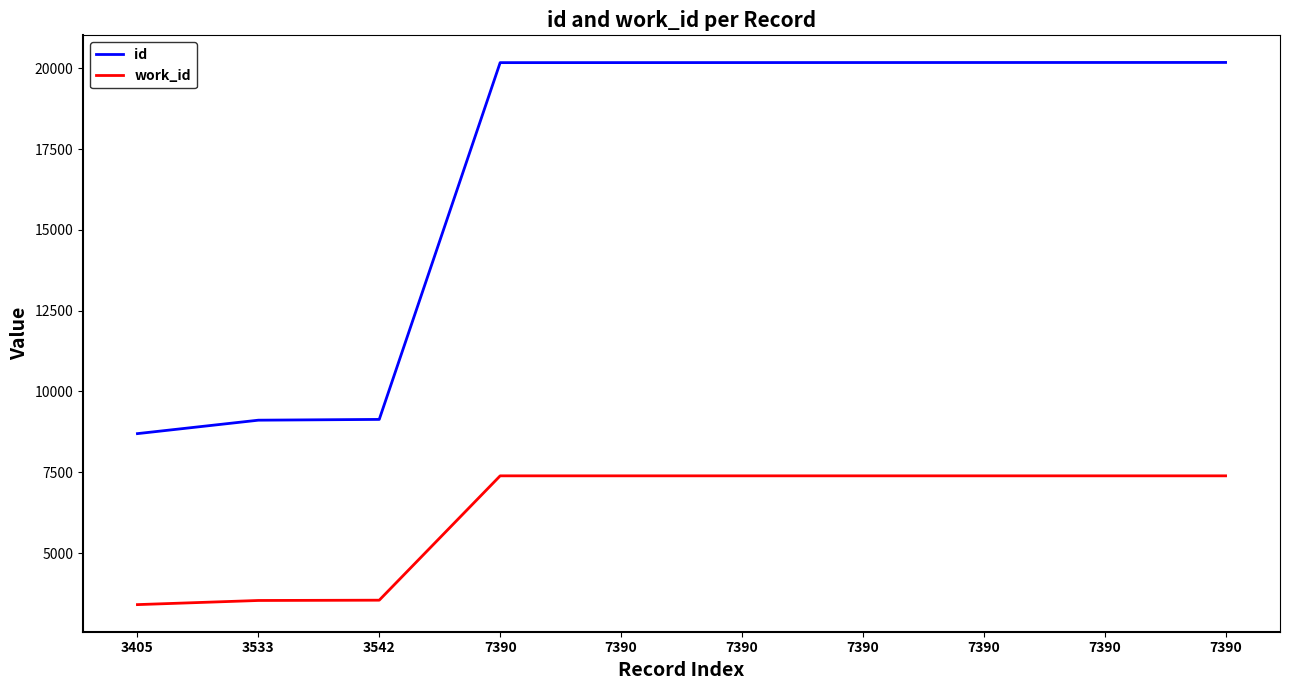

Reading right to left, list all the values displayed in this chart.

id: 20182	20181	20180	20179	20178	20177	20176	9136	9112	8696
work_id: 7390	7390	7390	7390	7390	7390	7390	3542	3533	3405